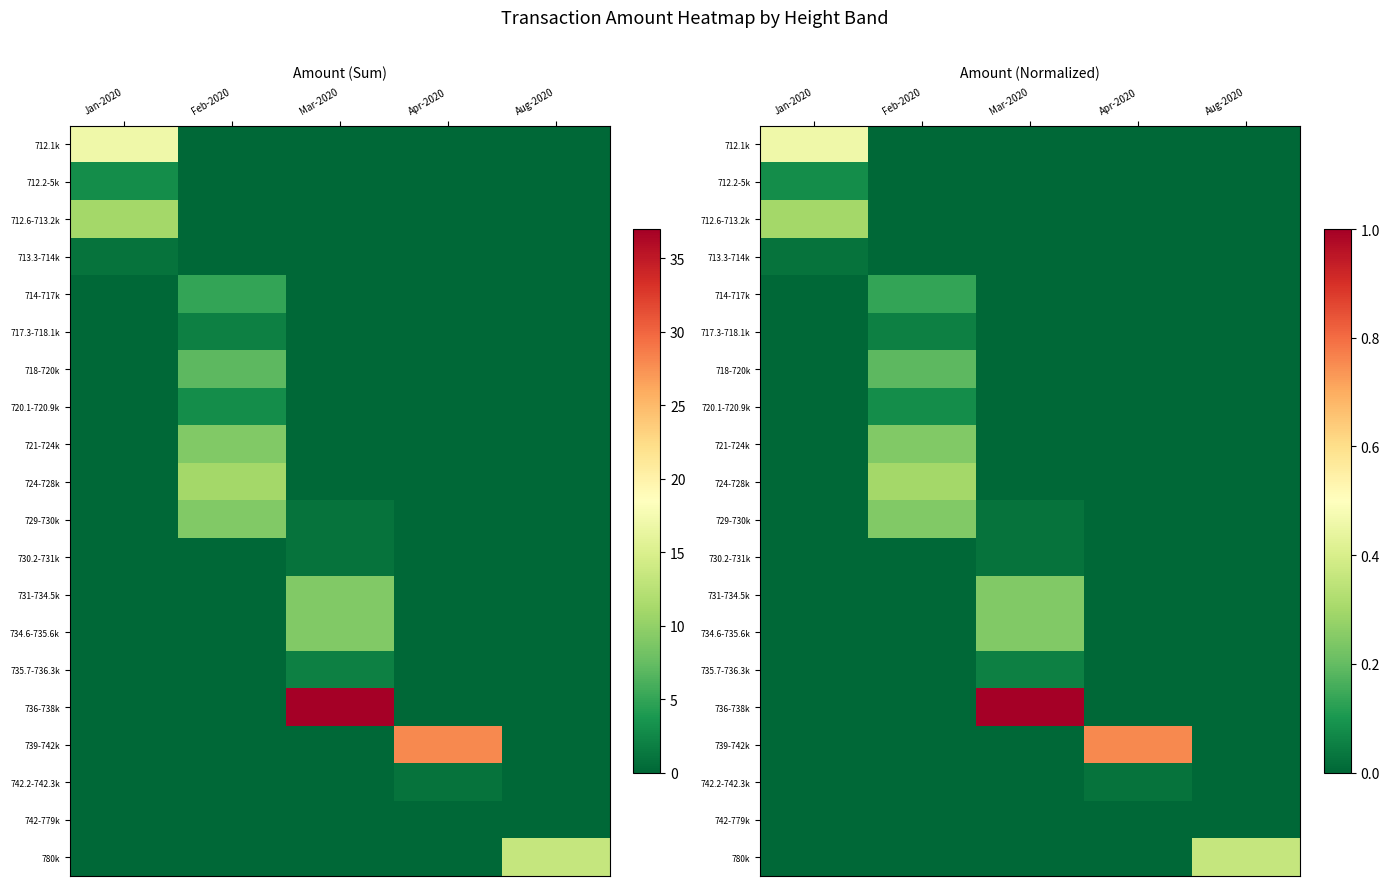

True or false: 739-742k has a value of 0.5 at Aug-2020.

False